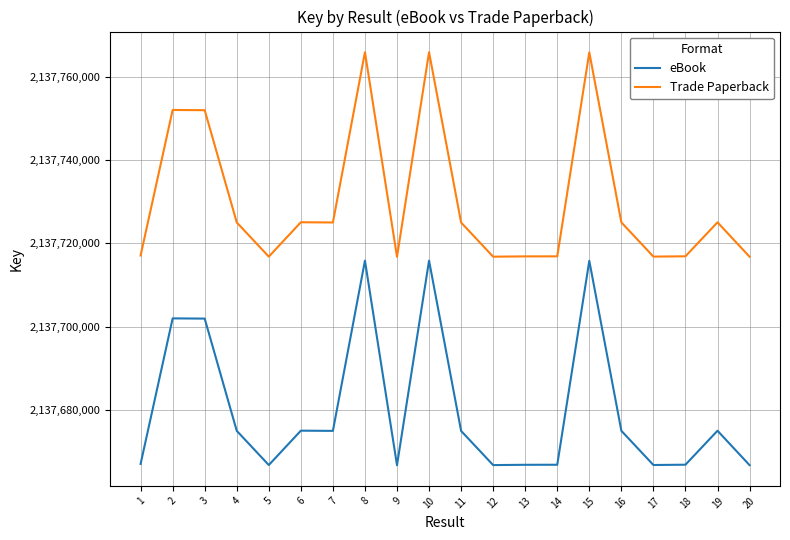

How many series are shown in this chart?

2